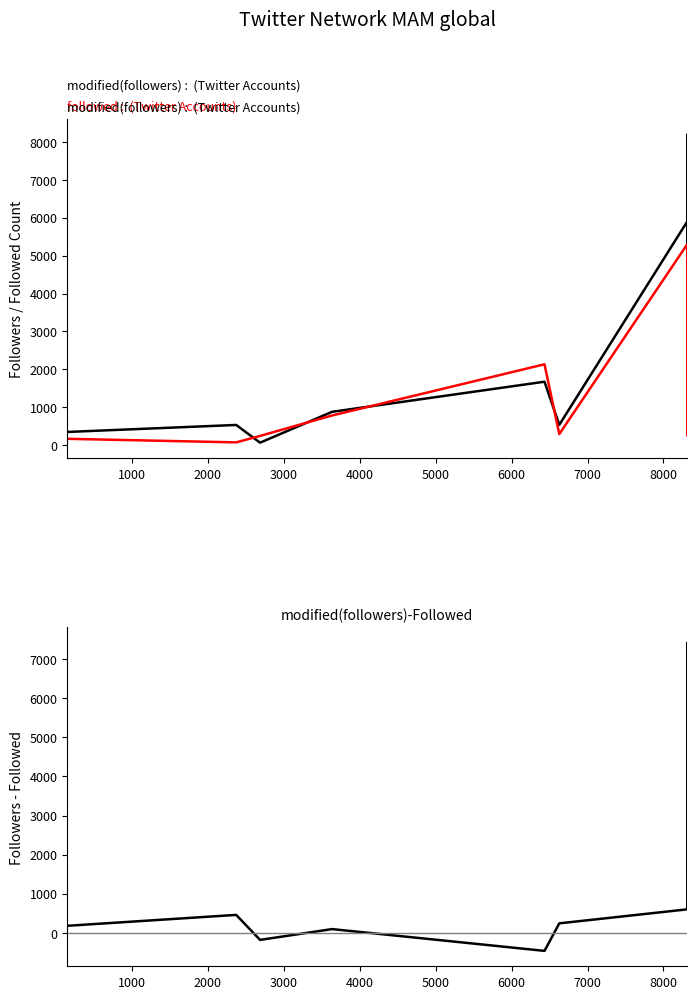

True or false: Followers and Followed intersect in this chart.

True